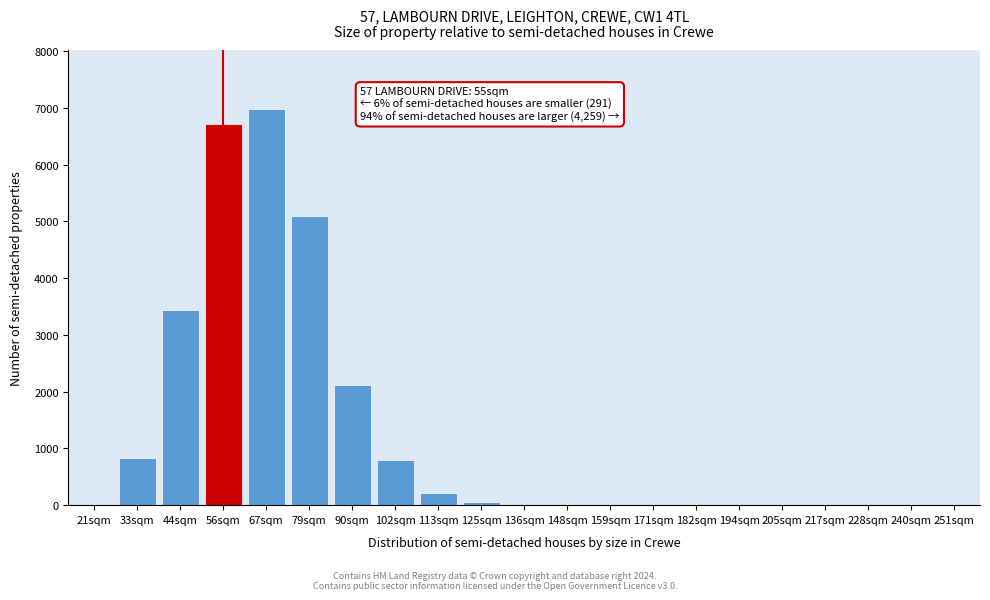

True or false: the data shows 0 at 205sqm.

True